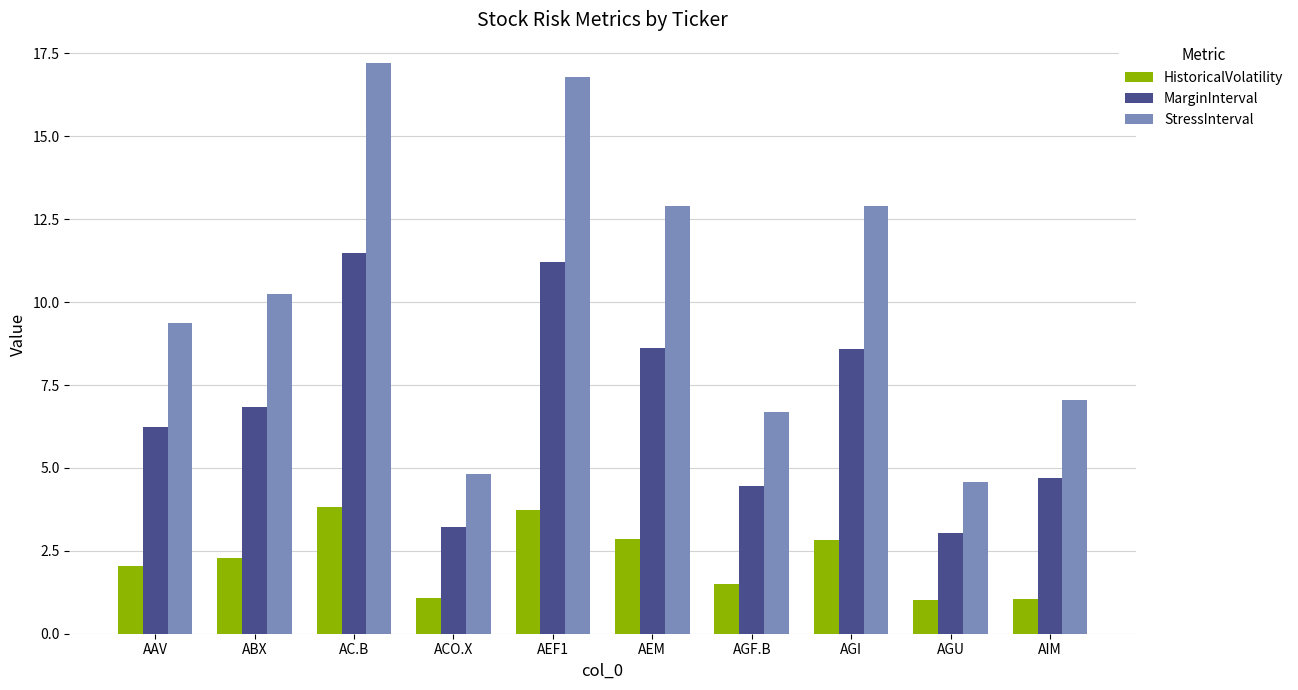

What is the difference between the maximum and minimum values in the StressInterval series?

12.6